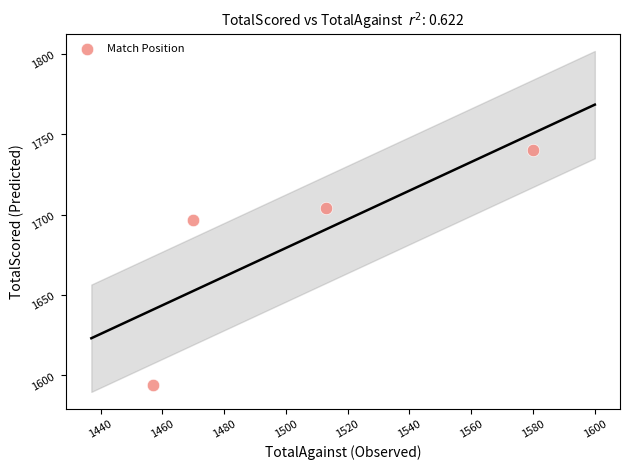

What Y value in the scatter plot is closest to 1667?

1697